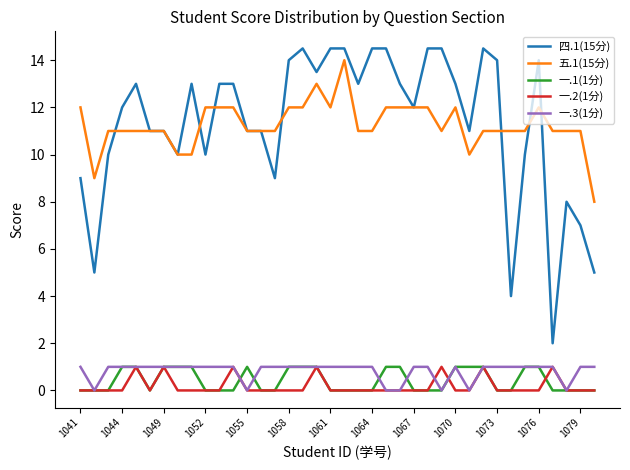

Which series has the largest range (max minus min)?

四.1(15分)